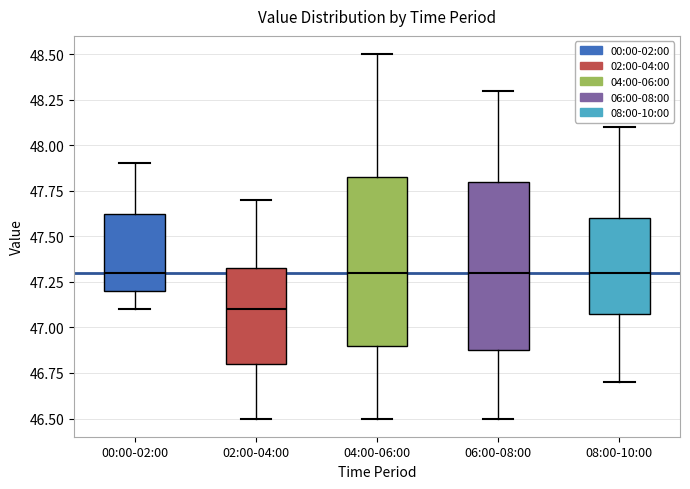

Reading left to right, read every box against the y-axis: the position of its median line, the range the box covers, and the ends of its whiskers. The values are not printed on the chart, so give them approximately, as read against the axis.

00:00-02:00: median 47.30, box 47.20 to 47.65, whiskers 47.10 to 47.90
02:00-04:00: median 47.10, box 46.80 to 47.35, whiskers 46.50 to 47.70
04:00-06:00: median 47.30, box 46.90 to 47.85, whiskers 46.50 to 48.50
06:00-08:00: median 47.30, box 46.90 to 47.80, whiskers 46.50 to 48.30
08:00-10:00: median 47.30, box 47.10 to 47.60, whiskers 46.70 to 48.10